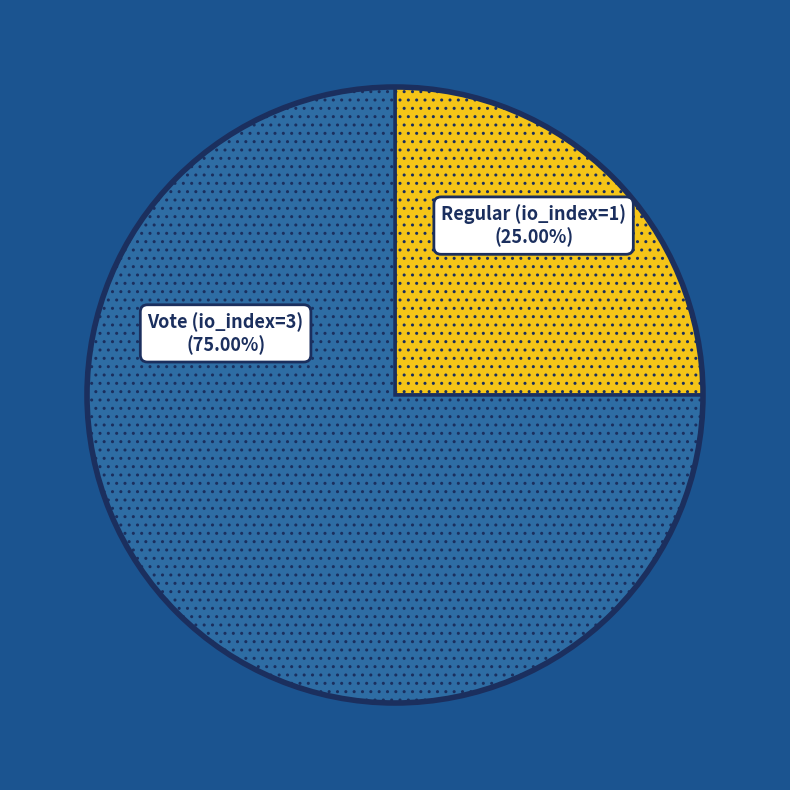

Which category accounts for the majority?

Vote (io_index=3)